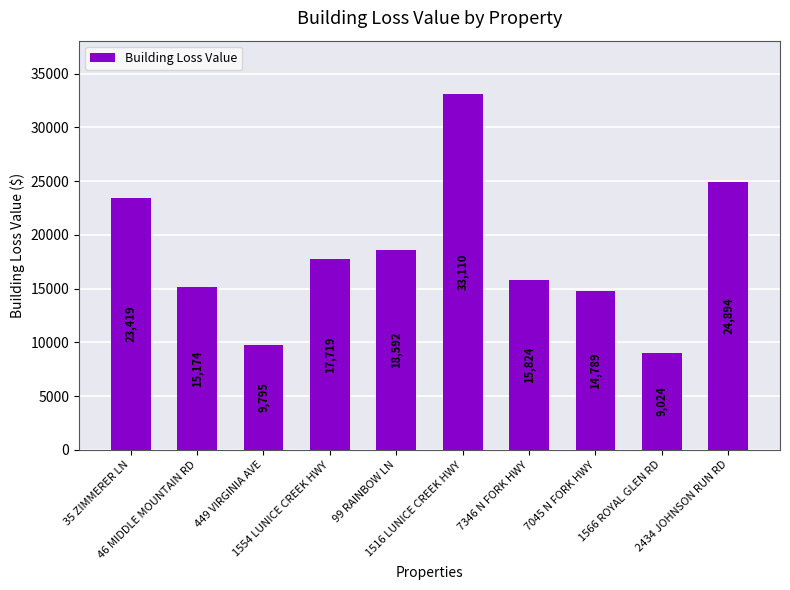

True or false: the data shows 24894.1 at 2434 JOHNSON RUN RD.

True